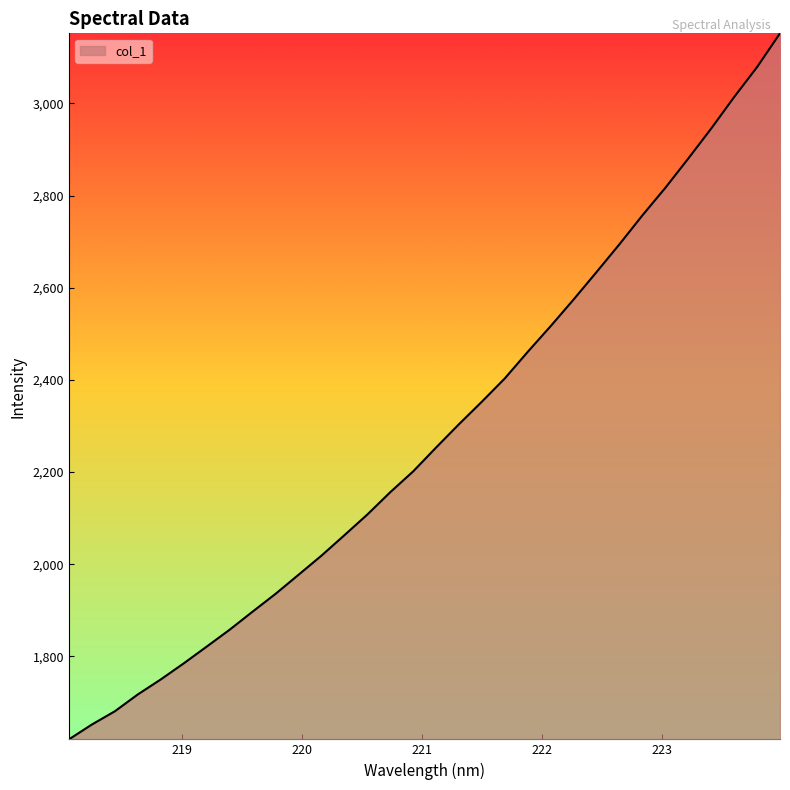

What is the greatest value displayed?

3152.1